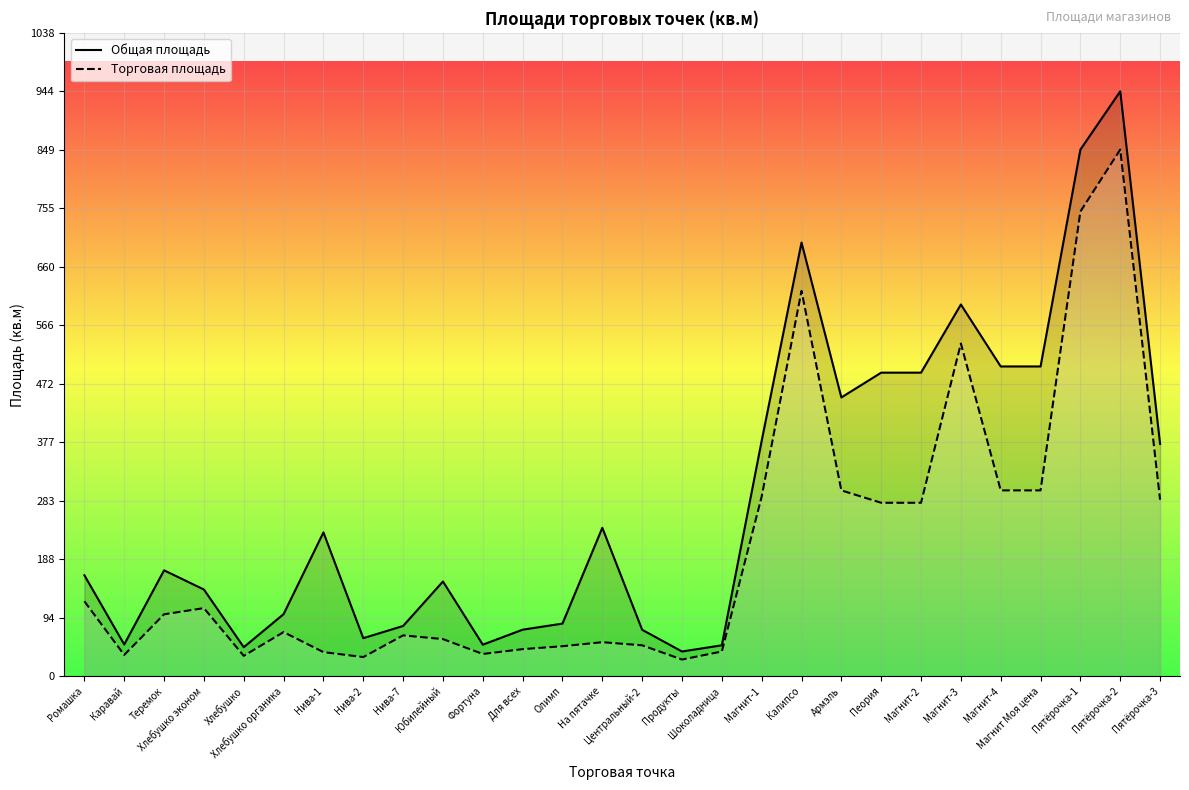

At which category does the chart reach its minimum across all series?

Продукты